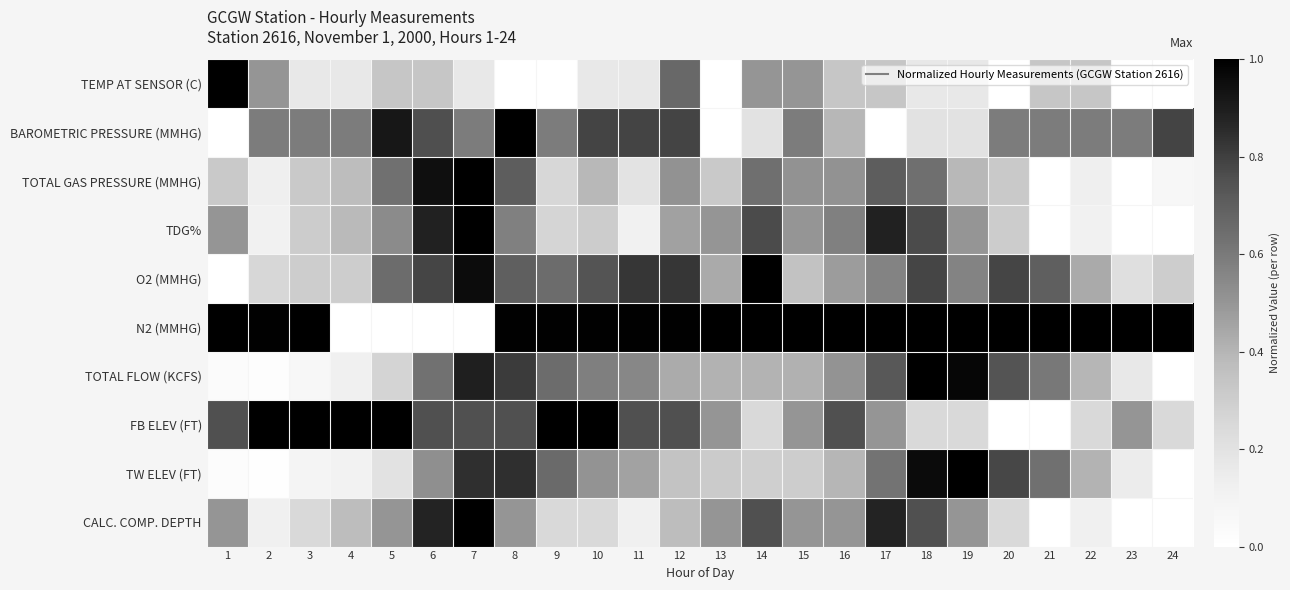

Reading right to left, extract all data points from this chart.

TEMP AT SENSOR (C): 24=0.0	23=0.0	22=0.3	21=0.3	20=0.0	19=0.2	18=0.2	17=0.3	16=0.3	15=0.5	14=0.5	13=0.0	12=0.7	11=0.2	10=0.2	9=0.0	8=0.0	7=0.2	6=0.3	5=0.3	4=0.2	3=0.2	2=0.5	1=1.0
BAROMETRIC PRESSURE (MMHG): 24=0.8	23=0.6	22=0.6	21=0.6	20=0.6	19=0.2	18=0.2	17=0.0	16=0.4	15=0.6	14=0.2	13=0.0	12=0.8	11=0.8	10=0.8	9=0.6	8=1.0	7=0.6	6=0.8	5=0.9	4=0.6	3=0.6	2=0.6	1=0.0
TOTAL GAS PRESSURE (MMHG): 24=0.1	23=0.0	22=0.1	21=0.0	20=0.3	19=0.4	18=0.6	17=0.7	16=0.5	15=0.5	14=0.6	13=0.3	12=0.5	11=0.2	10=0.4	9=0.3	8=0.7	7=1.0	6=0.9	5=0.6	4=0.4	3=0.3	2=0.1	1=0.3
TDG%: 24=0.0	23=0.0	22=0.1	21=0.0	20=0.3	19=0.5	18=0.8	17=0.9	16=0.6	15=0.5	14=0.8	13=0.5	12=0.5	11=0.1	10=0.3	9=0.3	8=0.6	7=1.0	6=0.9	5=0.5	4=0.4	3=0.3	2=0.1	1=0.5
O2 (MMHG): 24=0.3	23=0.2	22=0.4	21=0.7	20=0.8	19=0.6	18=0.8	17=0.6	16=0.5	15=0.3	14=1.0	13=0.4	12=0.8	11=0.8	10=0.7	9=0.7	8=0.7	7=1.0	6=0.8	5=0.7	4=0.3	3=0.3	2=0.3	1=0.0
N2 (MMHG): 24=1.0	23=1.0	22=1.0	21=1.0	20=1.0	19=1.0	18=1.0	17=1.0	16=1.0	15=1.0	14=1.0	13=1.0	12=1.0	11=1.0	10=1.0	9=1.0	8=1.0	7=0.0	6=0.0	5=0.0	4=0.0	3=1.0	2=1.0	1=1.0
TOTAL FLOW (KCFS): 24=0.0	23=0.2	22=0.4	21=0.6	20=0.7	19=1.0	18=1.0	17=0.7	16=0.5	15=0.4	14=0.4	13=0.4	12=0.4	11=0.6	10=0.6	9=0.7	8=0.8	7=0.9	6=0.6	5=0.3	4=0.1	3=0.1	2=0.0	1=0.0
FB ELEV (FT): 24=0.2	23=0.5	22=0.2	21=0.0	20=0.0	19=0.2	18=0.2	17=0.5	16=0.8	15=0.5	14=0.2	13=0.5	12=0.8	11=0.8	10=1.0	9=1.0	8=0.8	7=0.8	6=0.8	5=1.0	4=1.0	3=1.0	2=1.0	1=0.8
TW ELEV (FT): 24=0.0	23=0.1	22=0.4	21=0.6	20=0.8	19=1.0	18=1.0	17=0.6	16=0.4	15=0.3	14=0.3	13=0.3	12=0.3	11=0.5	10=0.5	9=0.7	8=0.8	7=0.8	6=0.5	5=0.2	4=0.1	3=0.1	2=0.0	1=0.0
CALC. COMP. DEPTH: 24=0.0	23=0.0	22=0.1	21=0.0	20=0.2	19=0.5	18=0.8	17=0.9	16=0.5	15=0.5	14=0.8	13=0.5	12=0.4	11=0.1	10=0.2	9=0.2	8=0.5	7=1.0	6=0.9	5=0.5	4=0.4	3=0.2	2=0.1	1=0.5